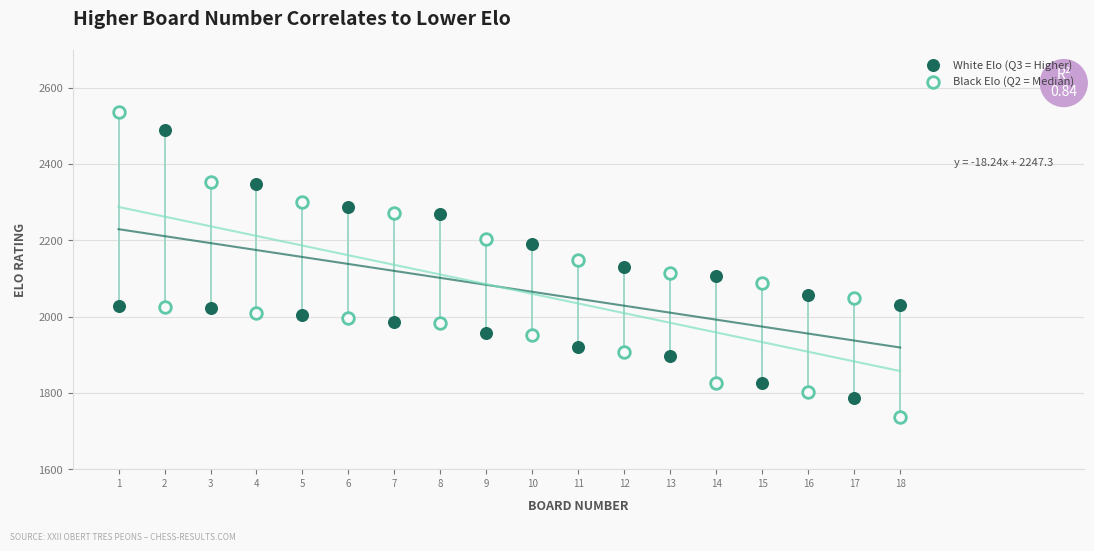

Which series contains the highest Y value?

Black Elo (Q2 = Median)